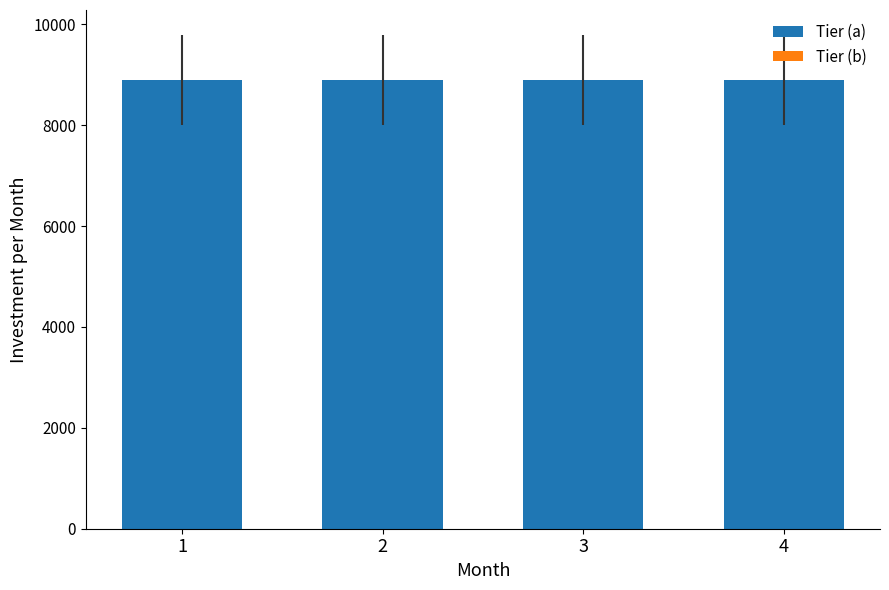

Which has a higher value, 4 or 3?

4